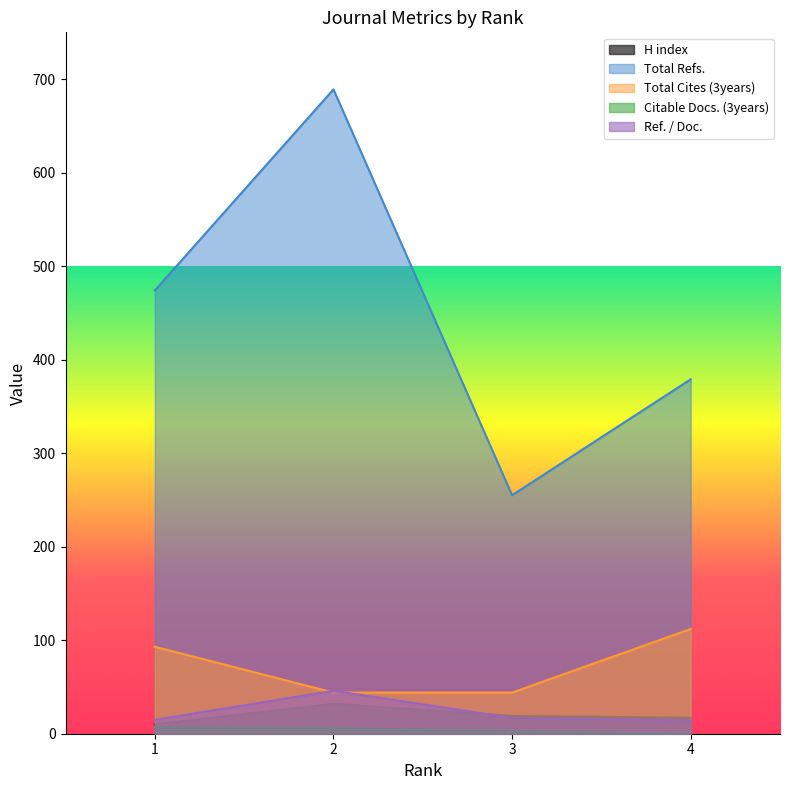

What is the difference between the maximum and minimum values in the H index series?

22.0